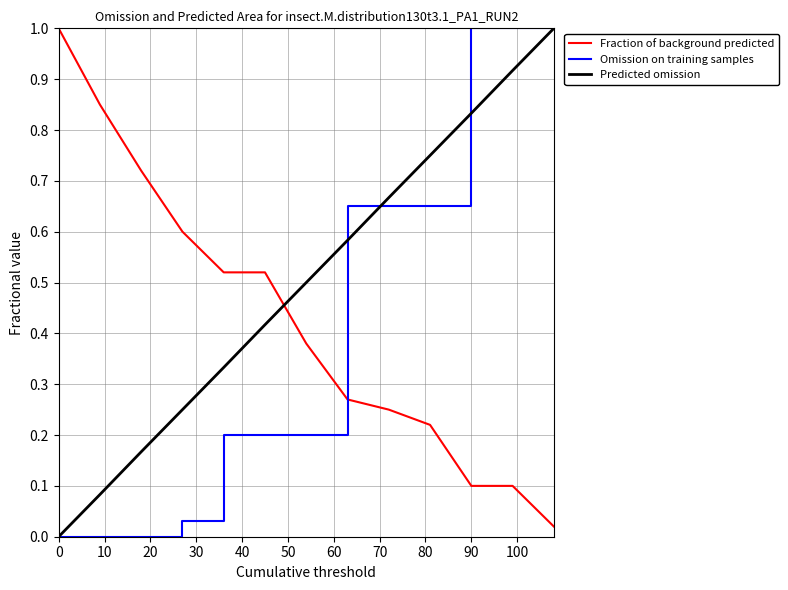

What is the highest value of the Fraction of background predicted series?

1.0